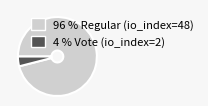

Is there any slice that represents more than half of the pie?

Yes